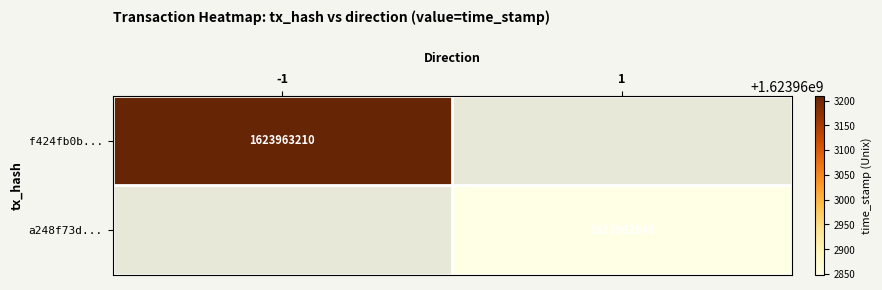

Is it true that a248f73d... equals 434044616 at 1?

False